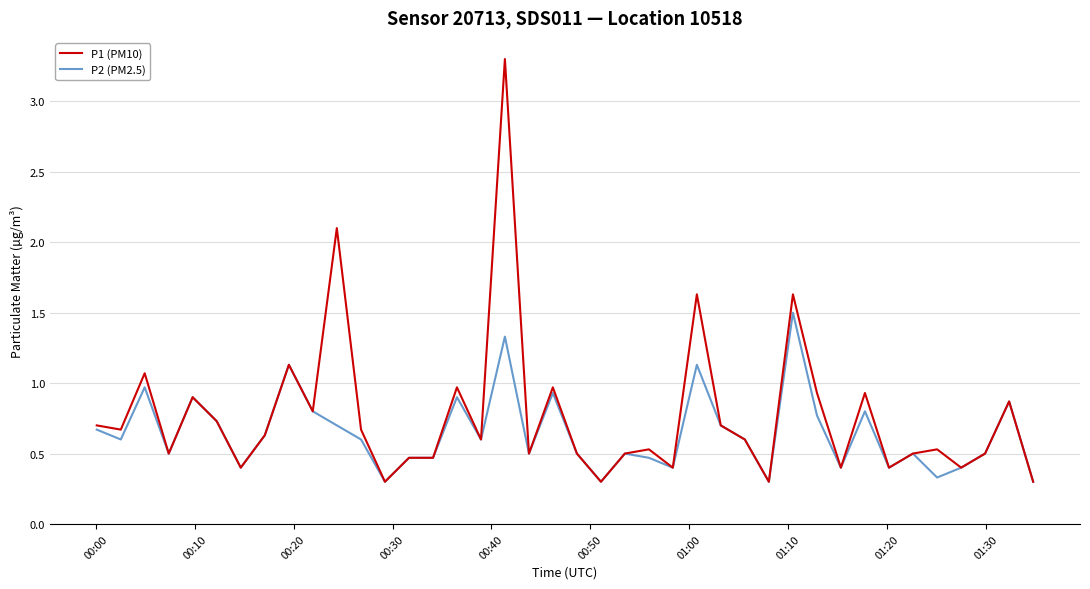

Does the chart display data point markers on the line(s)?

No